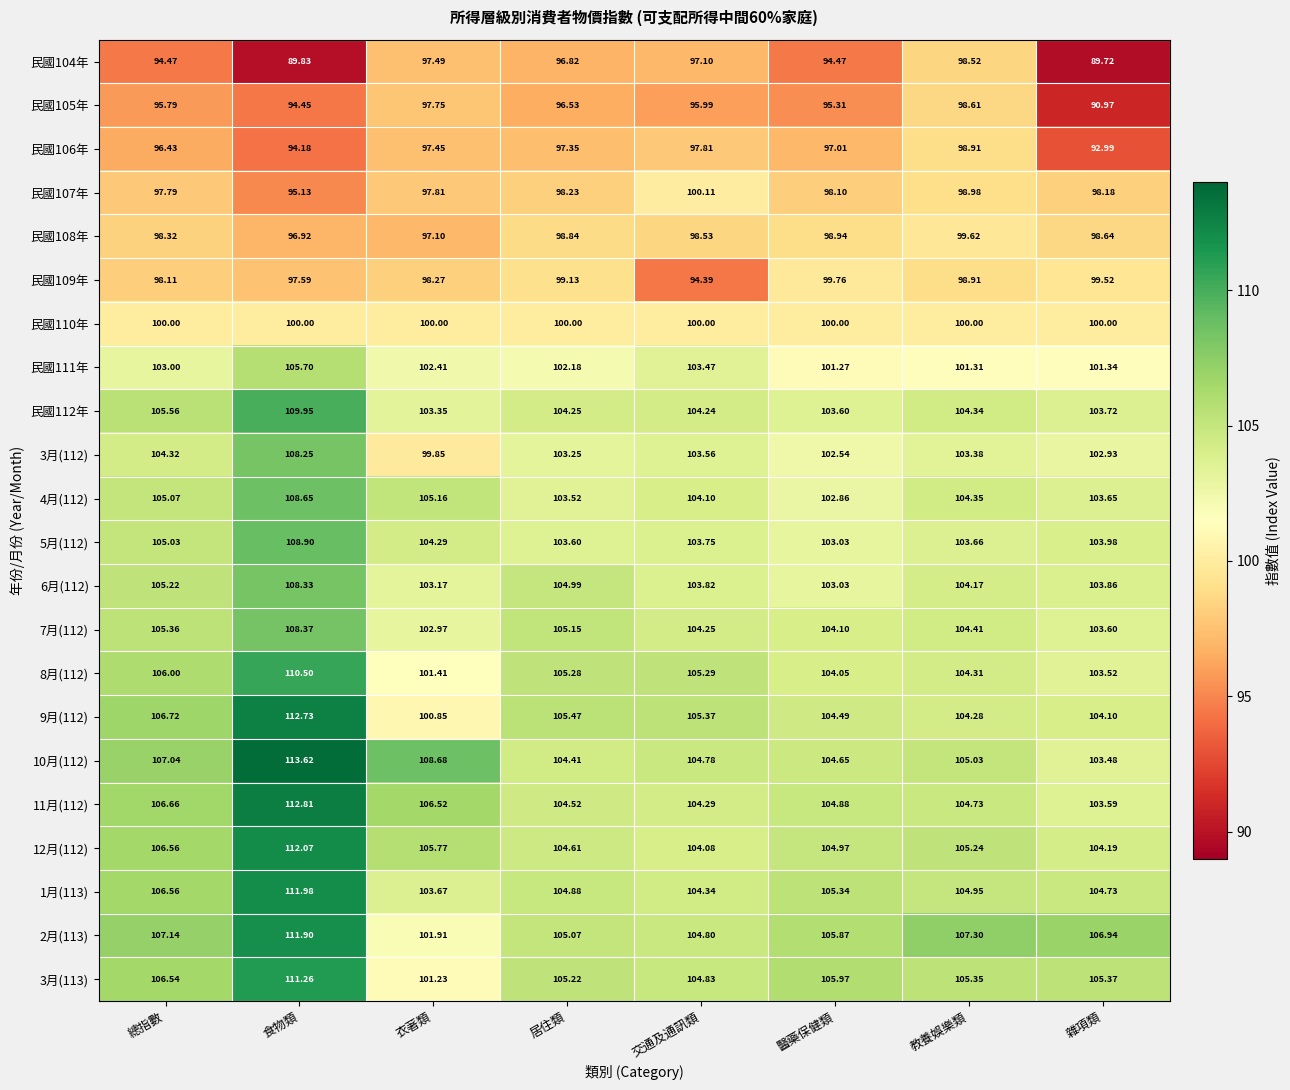

At which category is the sum across all series the highest?

食物類